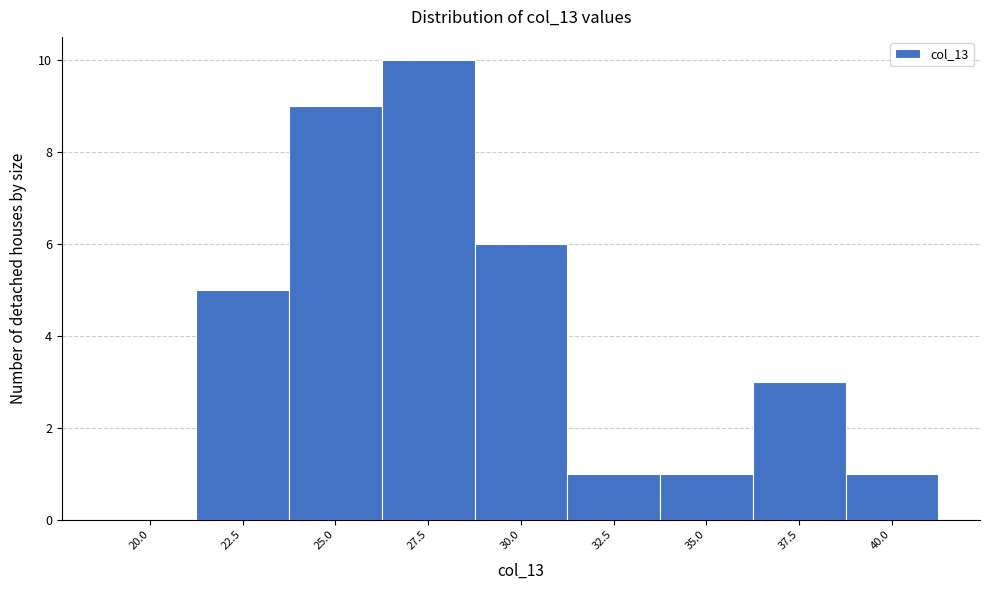

Reading left to right, transcribe all the data shown in this chart.

20.0=0	22.5=5	25.0=9	27.5=10	30.0=6	32.5=1	35.0=1	37.5=3	40.0=1